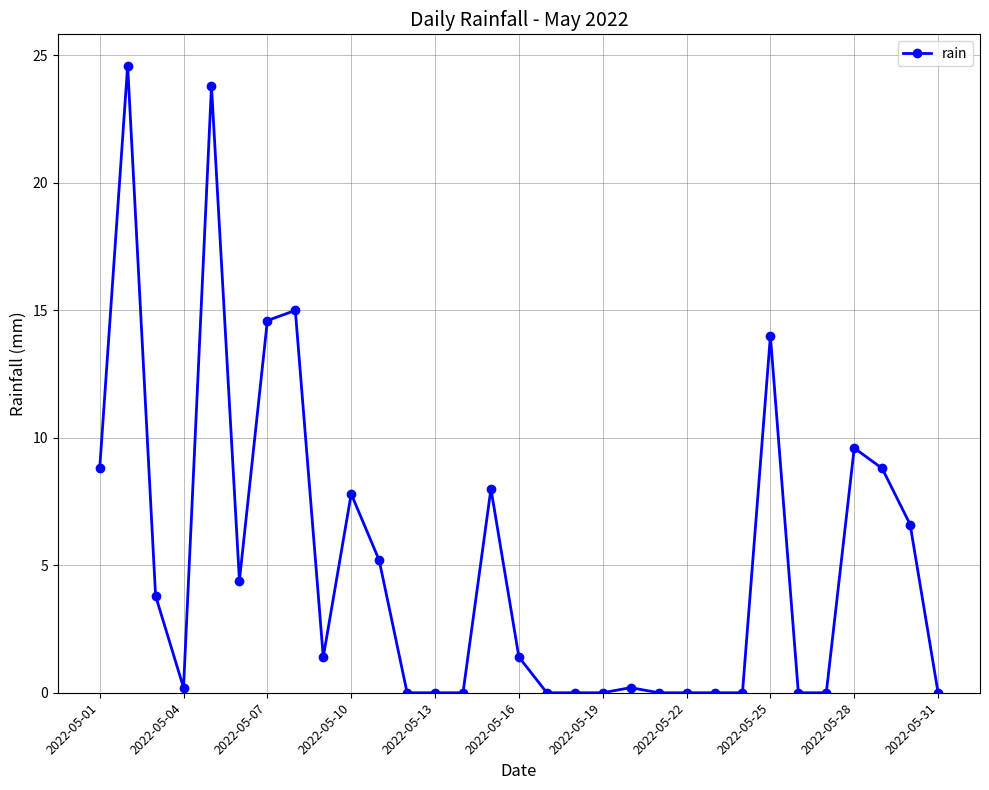

True or false: the data has more than 0 interior local peaks.

True